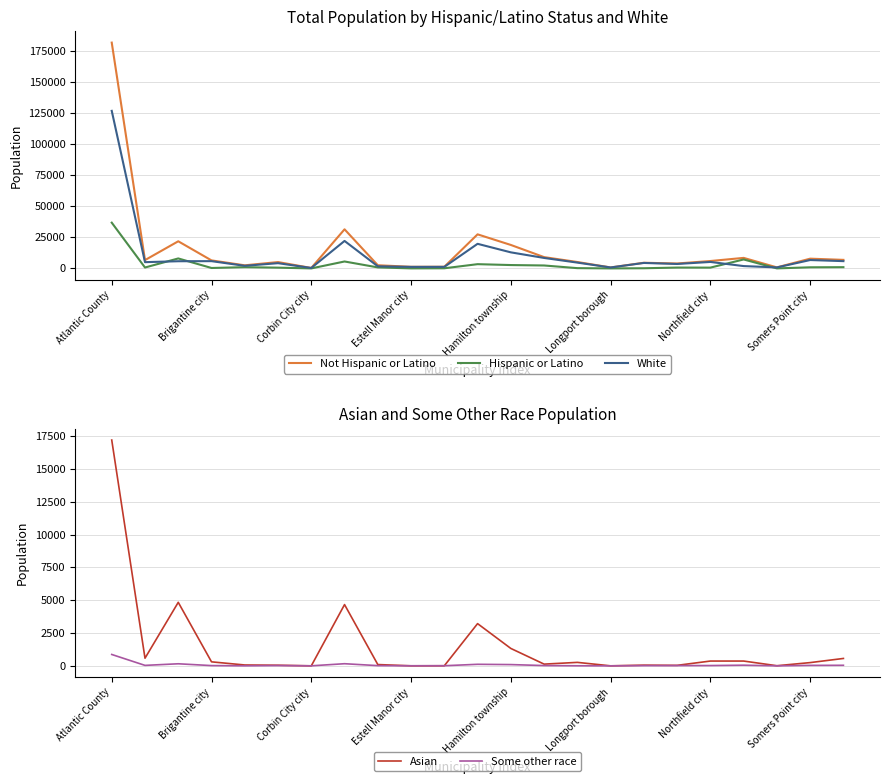

What is the highest value of the Hispanic or Latino series?

36896